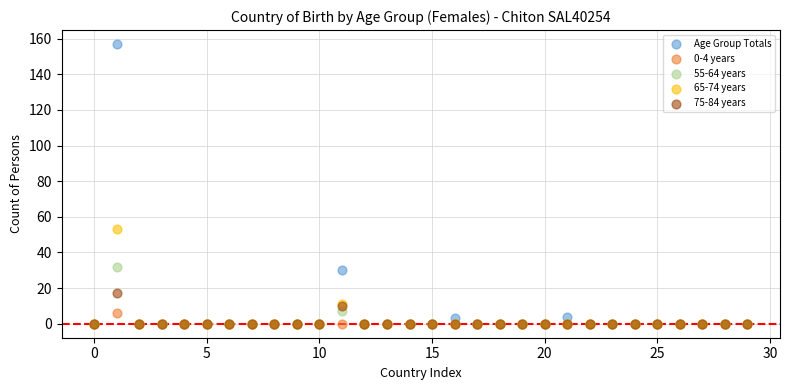

What are all the series names shown in the legend?

Age Group Totals, 0-4 years, 55-64 years, 65-74 years, 75-84 years